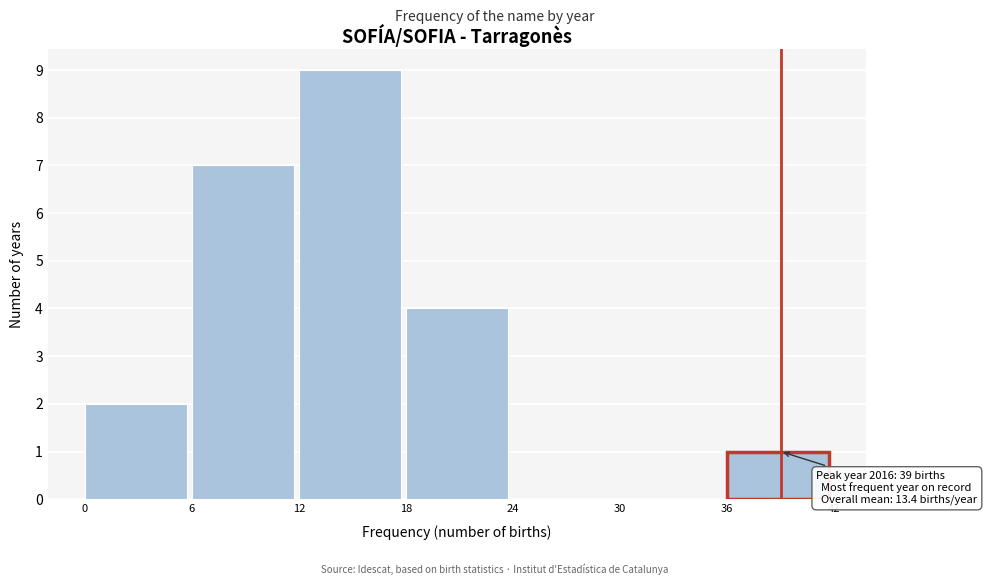

Which range on the x-axis has the tallest bar?

12 to 18